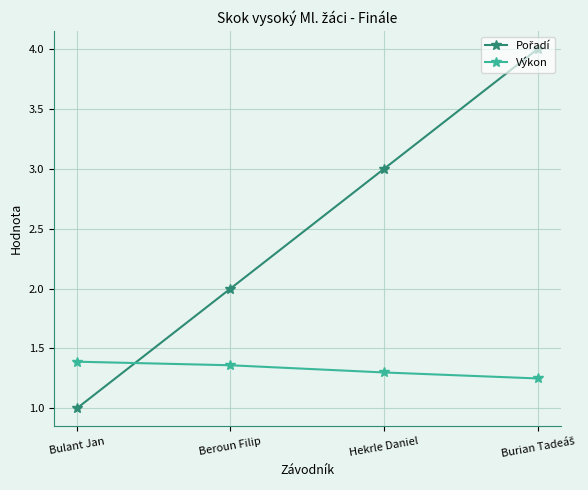

The Výkon series shows 2.1 at Beroun Filip. True or false?

False